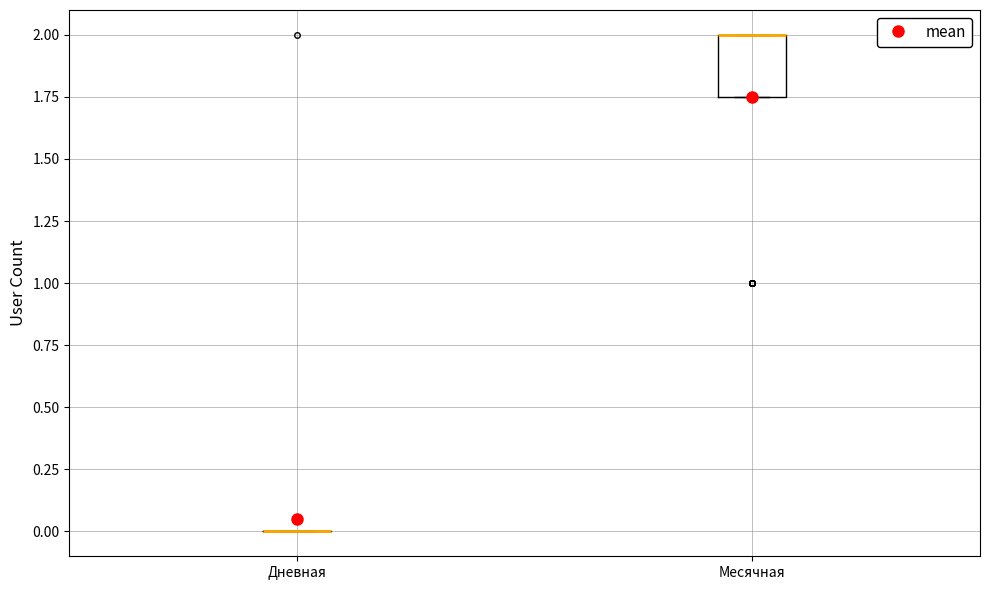

Comparing the boxes themselves (not the whiskers), which one is the tallest?

Месячная